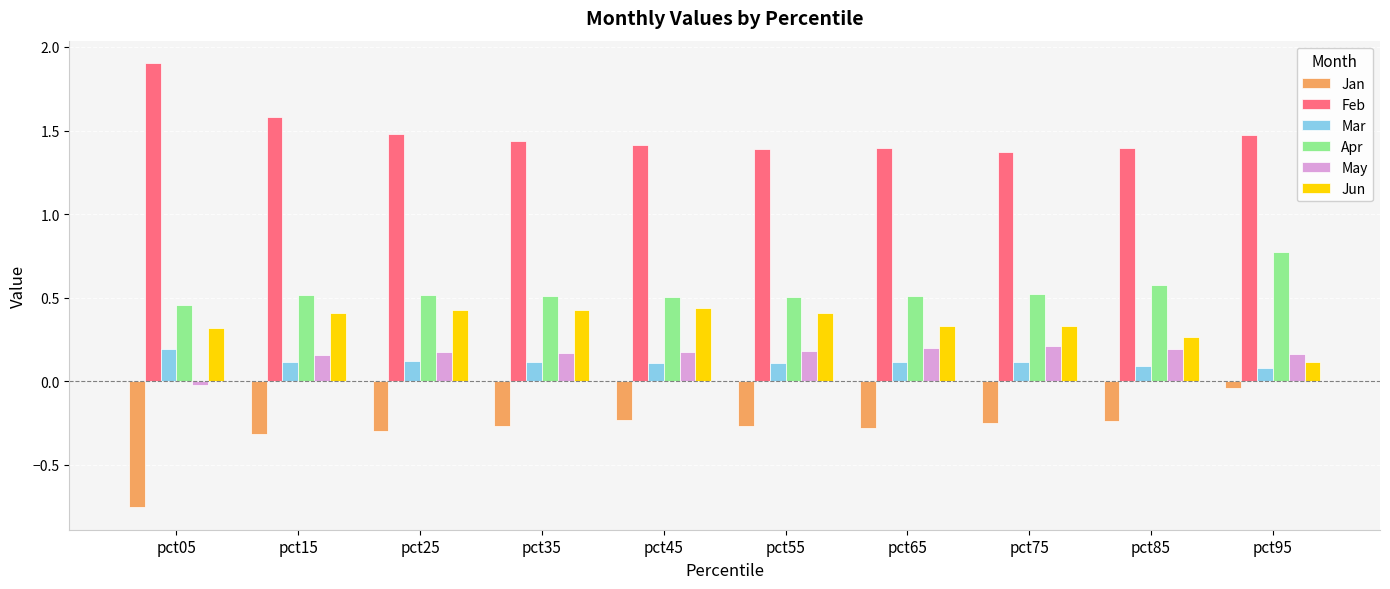

Which series has the largest total across all categories?

Feb